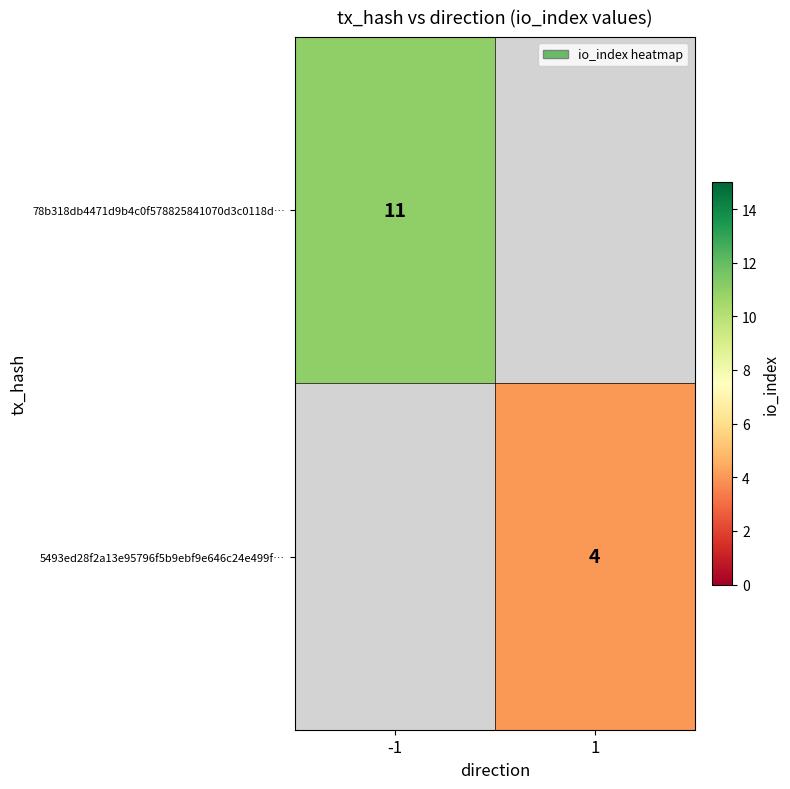

Is the value of 5493ed28f2a13e95796f5b9ebf9e646c24e499f… at 1 greater than the value of 78b318db4471d9b4c0f578825841070d3c0118d… at -1?

No